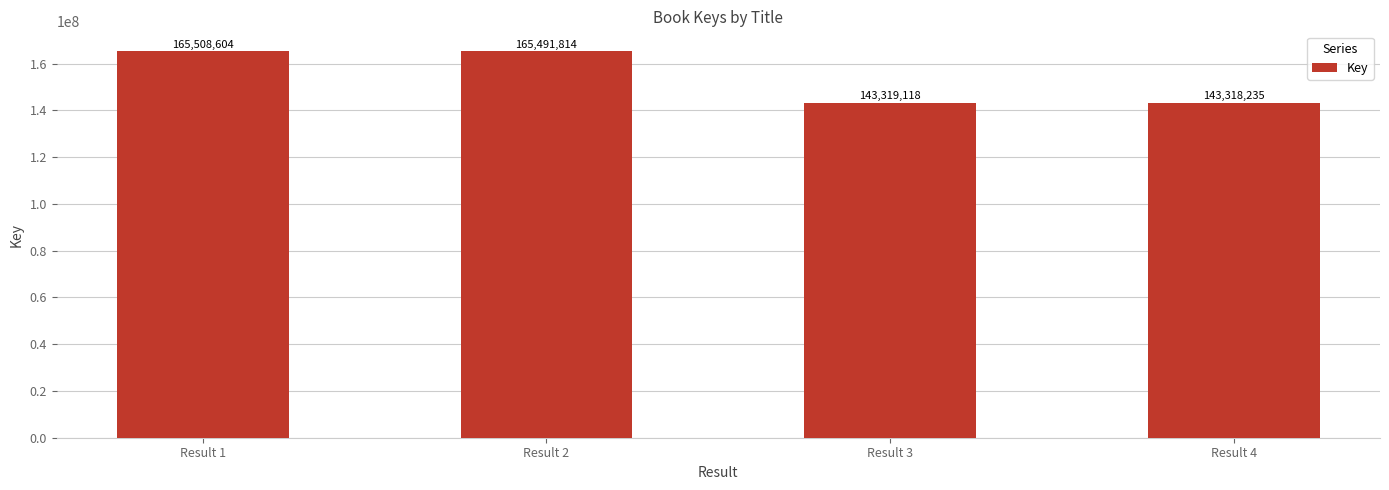

Reading left to right, list all the values displayed in this chart.

165508604	165491814	143319118	143318235